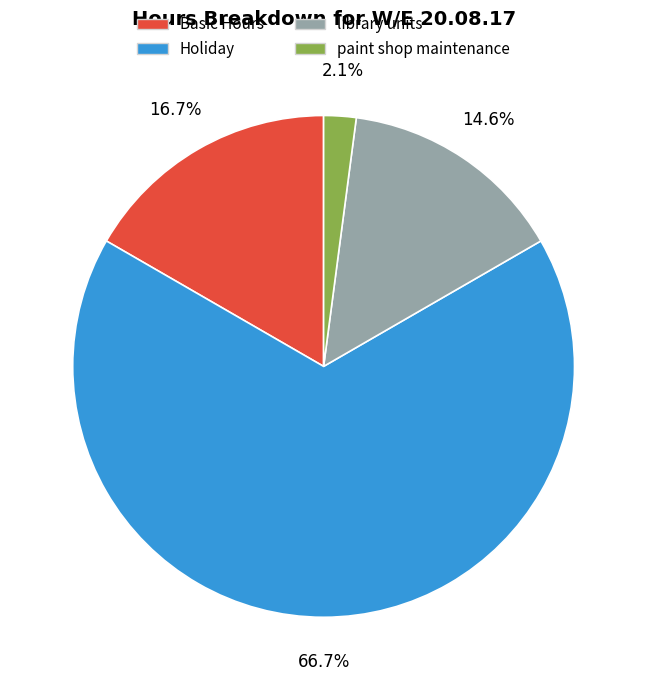

What is the total percentage of Holiday and paint shop maintenance?

68.7%